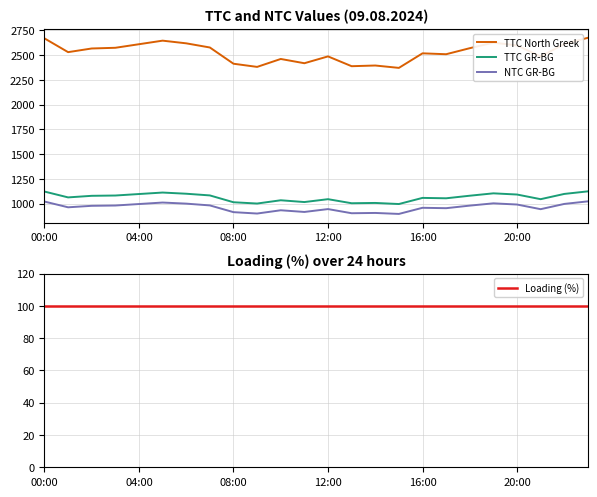

Does the chart have visible grid lines?

Yes